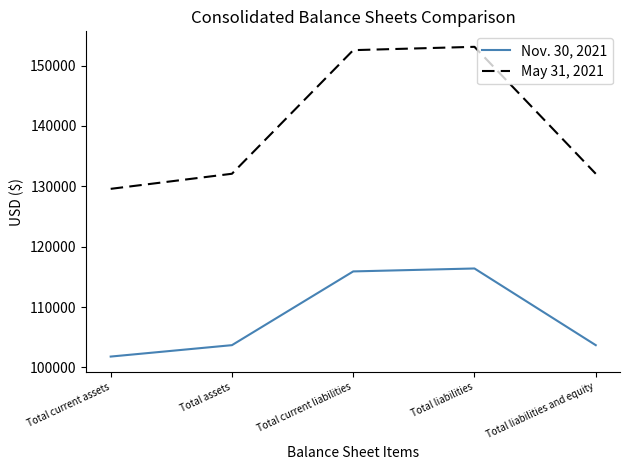

True or false: May 31, 2021 and Nov. 30, 2021 cross at least once.

False